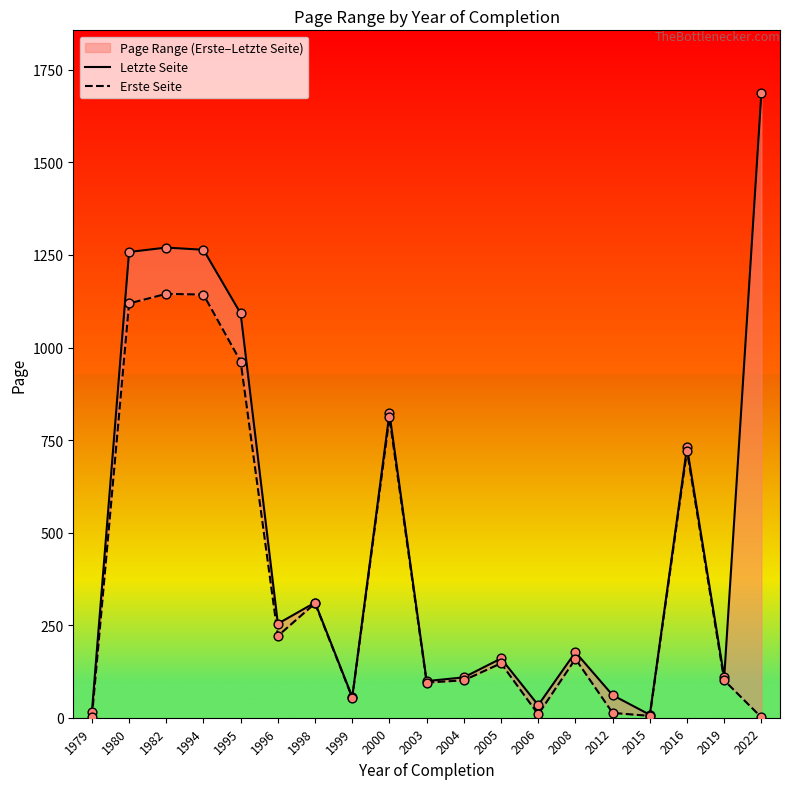

Which series has the largest total across all categories?

Letzte Seite